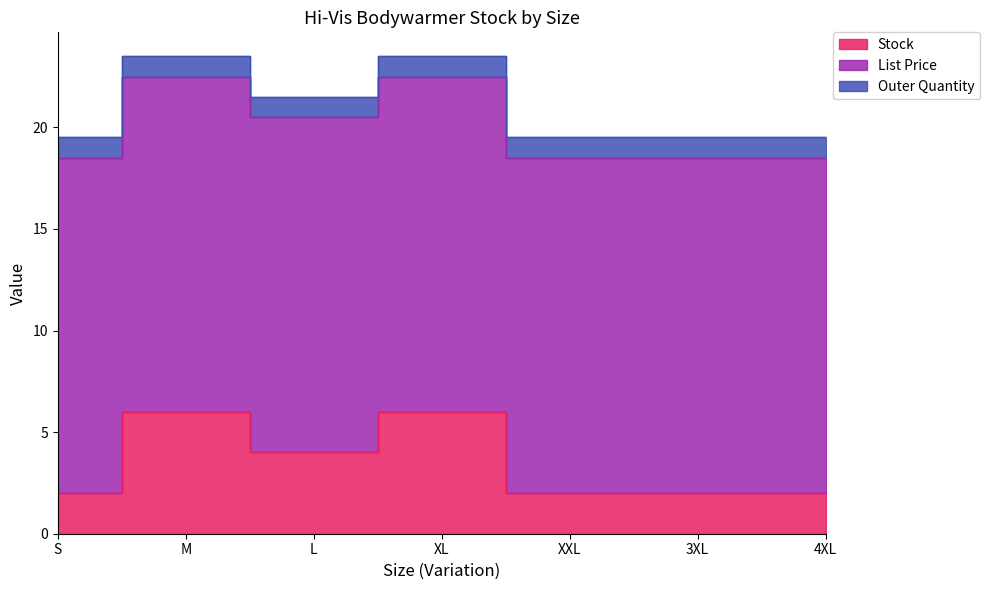

What is the maximum value for Stock?

6.0